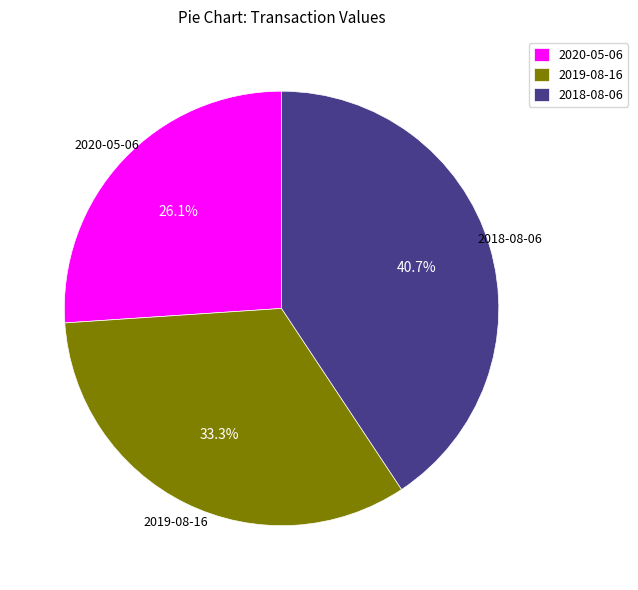

Is there any slice that represents more than half of the pie?

No